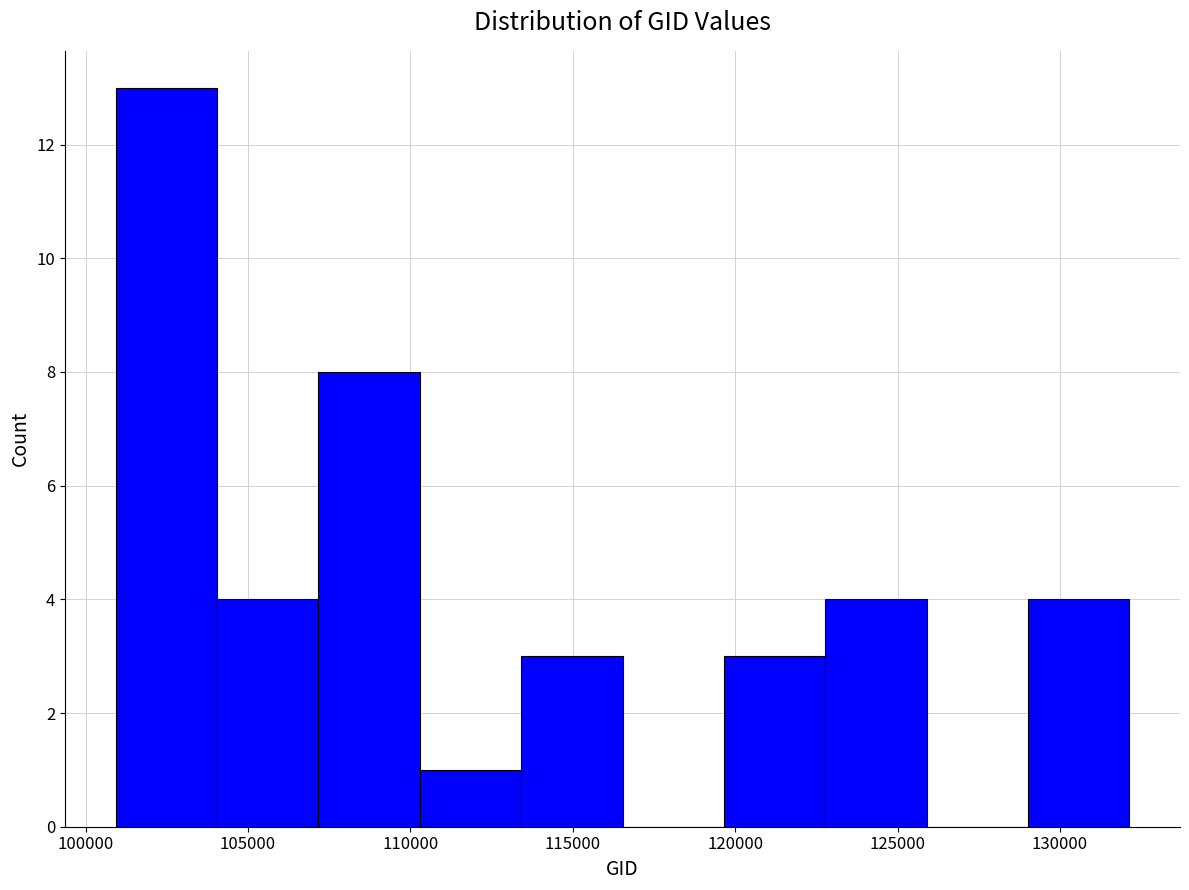

Reading left to right, transcribe this chart: for each bar, give the range it covers on the x-axis and its height. Neither the bar edges nor the heights are printed on the chart, so give them approximately, as read against the axes.

101000 to 104000: 13
104000 to 107000: 4
107000 to 110500: 8
110500 to 113500: 1
113500 to 116500: 3
116500 to 119500: 0
119500 to 123000: 3
123000 to 126000: 4
126000 to 129000: 0
129000 to 132000: 4